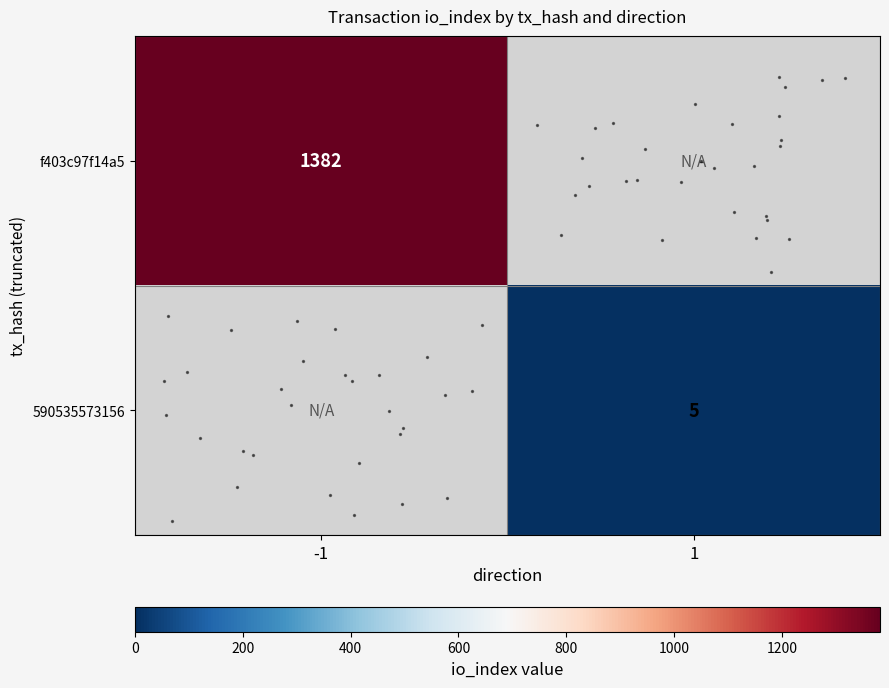

How many series are shown in this chart?

2